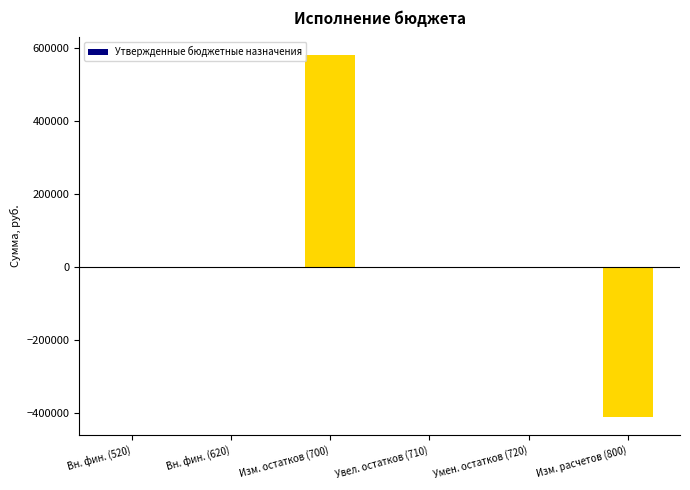

What is the sum of all values?

169235.0